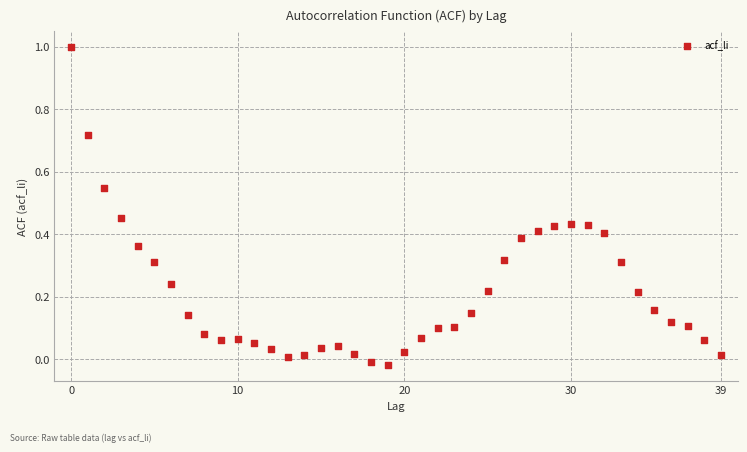

What is the range of Y values (max minus min)?

1.0